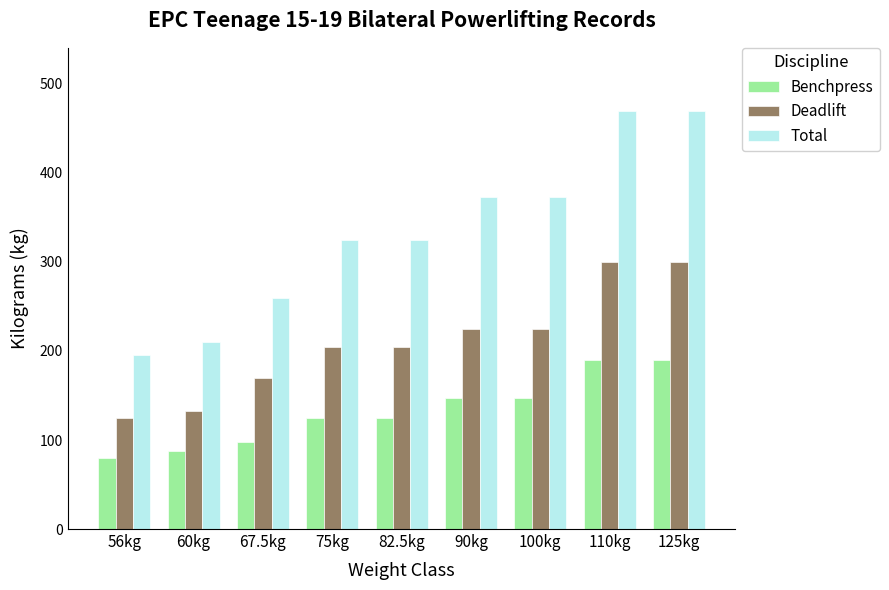

What is the total value across all series at 75kg?

655.0